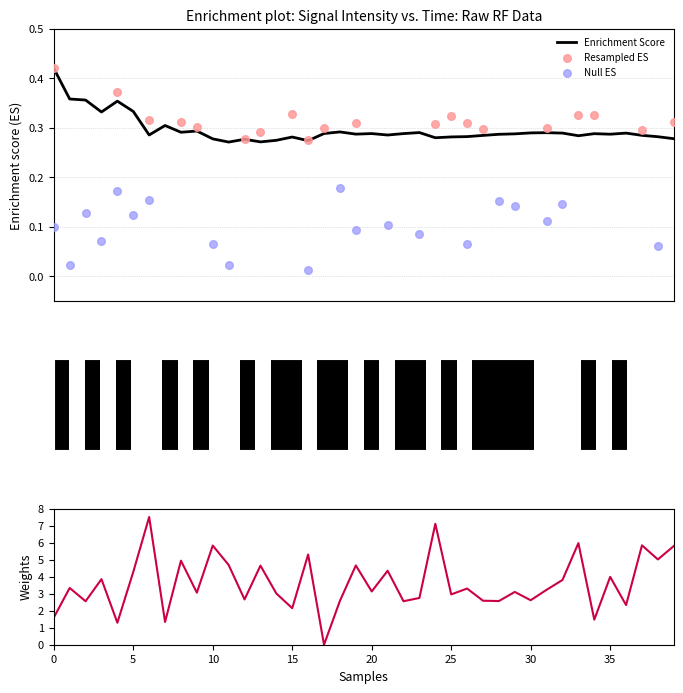

Approximately how many times larger is the value at 20 compared to 21?

0.7